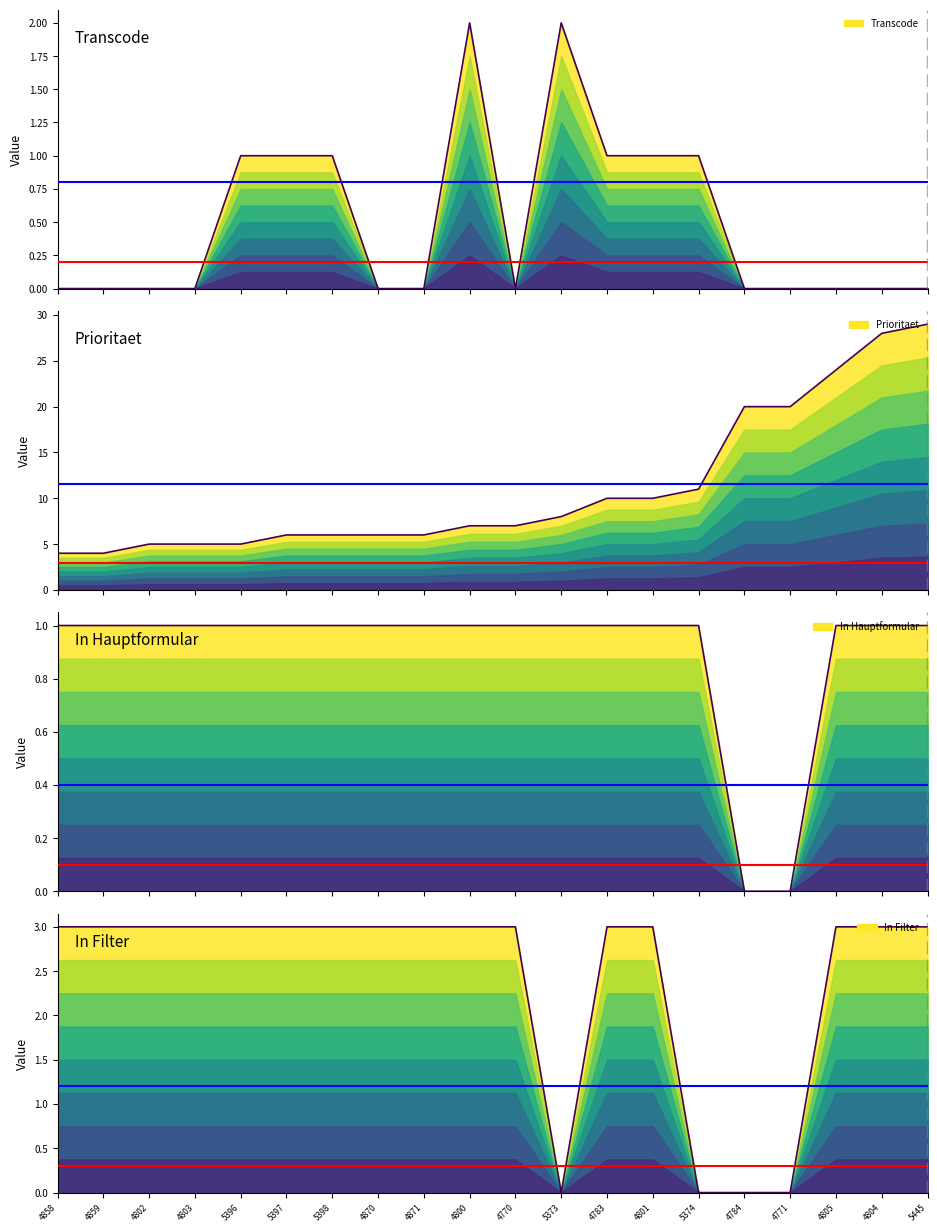

What is the value of the Red threshold point at the 1st from the left?

0.3